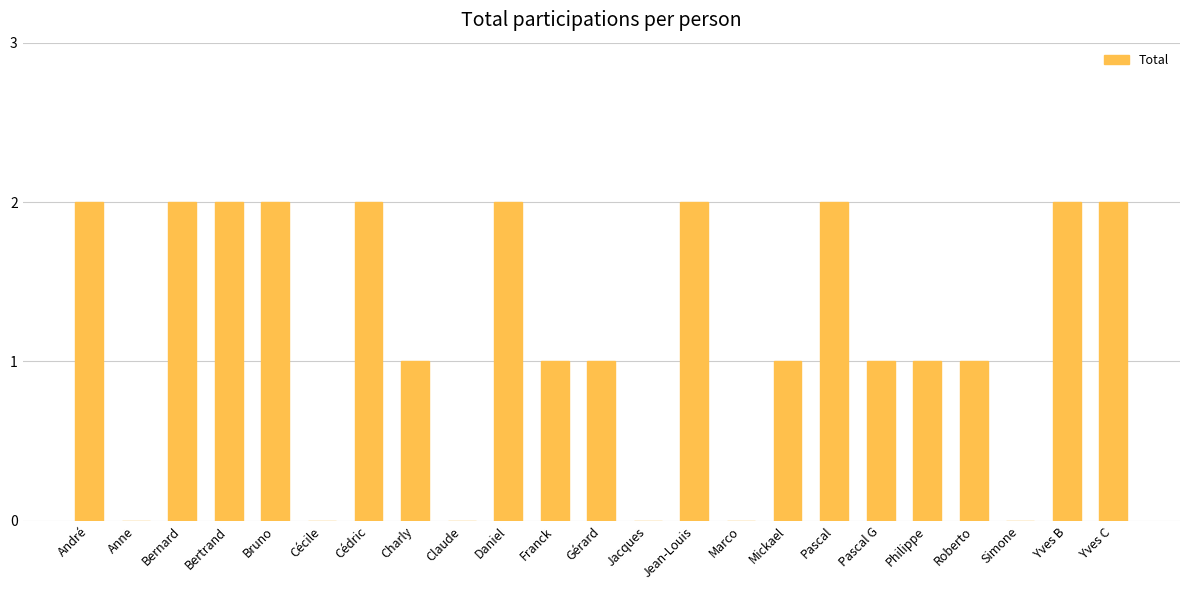

Reading right to left, list all the values displayed in this chart.

Yves C=2	Yves B=2	Simone=0	Roberto=1	Philippe=1	Pascal G=1	Pascal=2	Mickael=1	Marco=0	Jean-Louis=2	Jacques=0	Gérard=1	Franck=1	Daniel=2	Claude=0	Charly=1	Cédric=2	Cécile=0	Bruno=2	Bertrand=2	Bernard=2	Anne=0	André=2